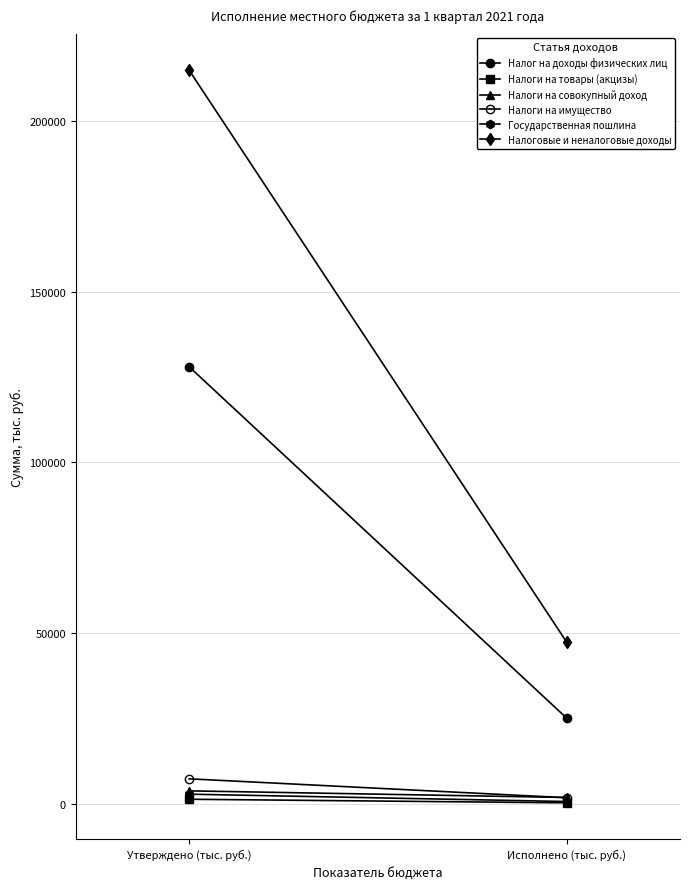

Rank the series by their maximum value, from lowest to highest.

Налоги на товары (акцизы), Государственная пошлина, Налоги на совокупный доход, Налоги на имущество, Налог на доходы физических лиц, Налоговые и неналоговые доходы